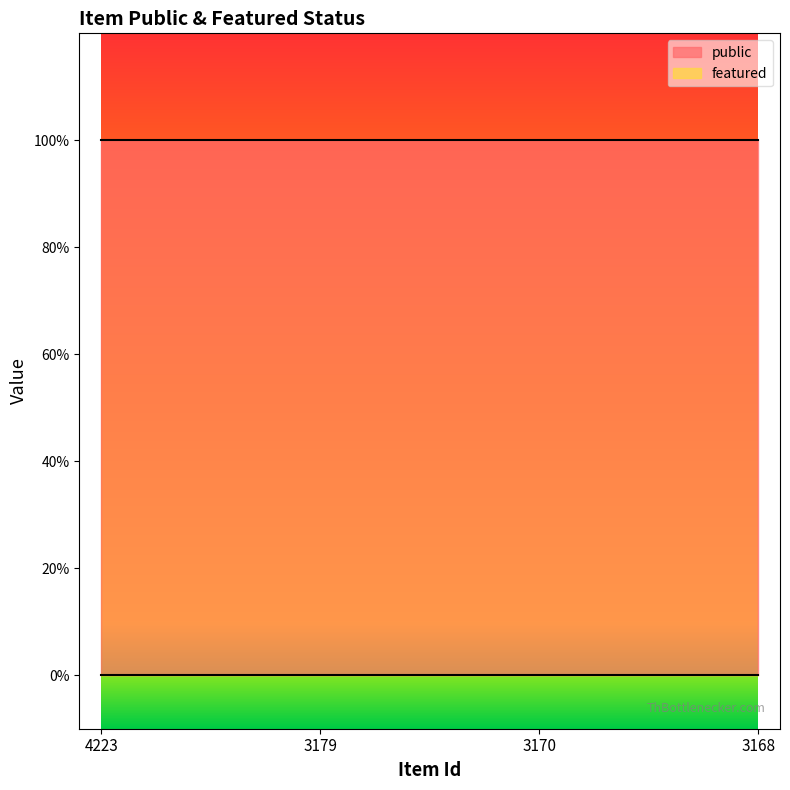

Which has a higher value, 3170 or 3168?

3170